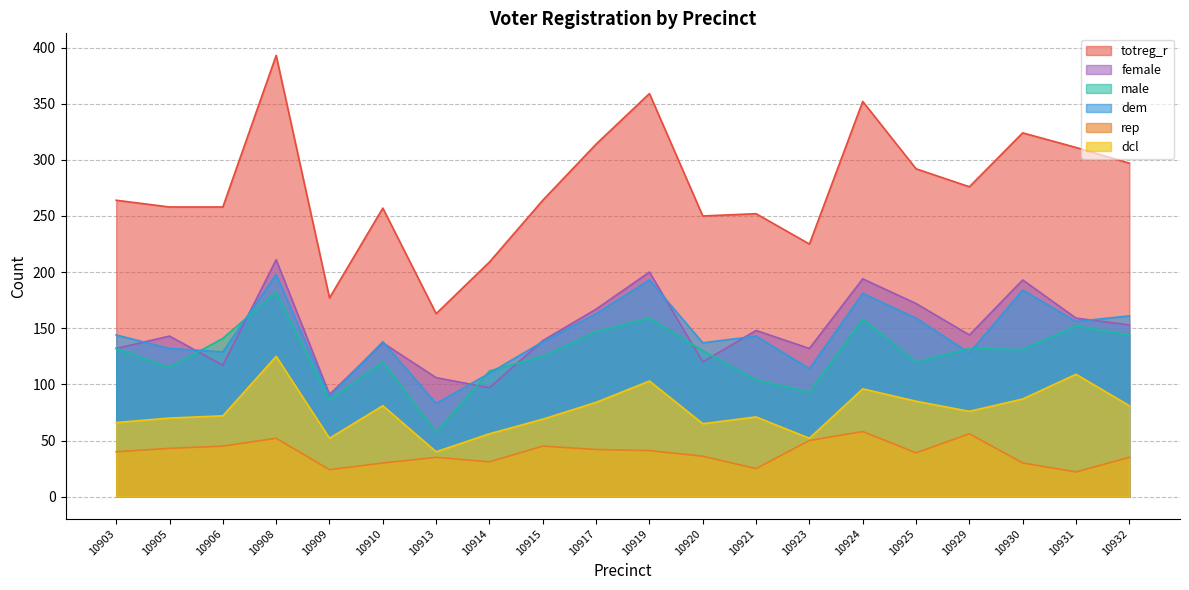

True or false: rep and female cross at least once.

False